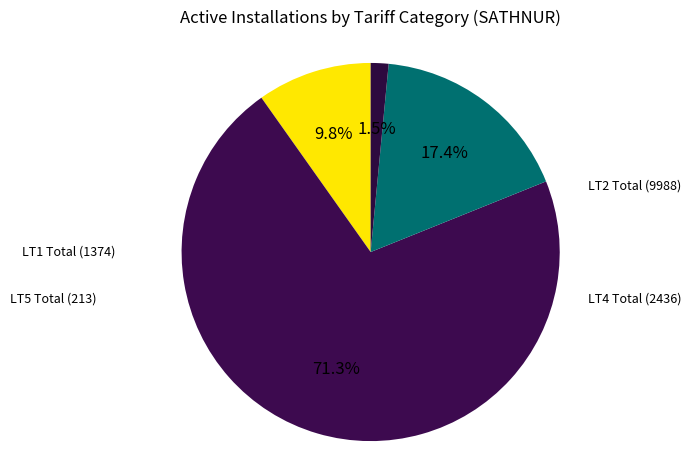

What is the largest slice in the pie chart?

LT2 Total